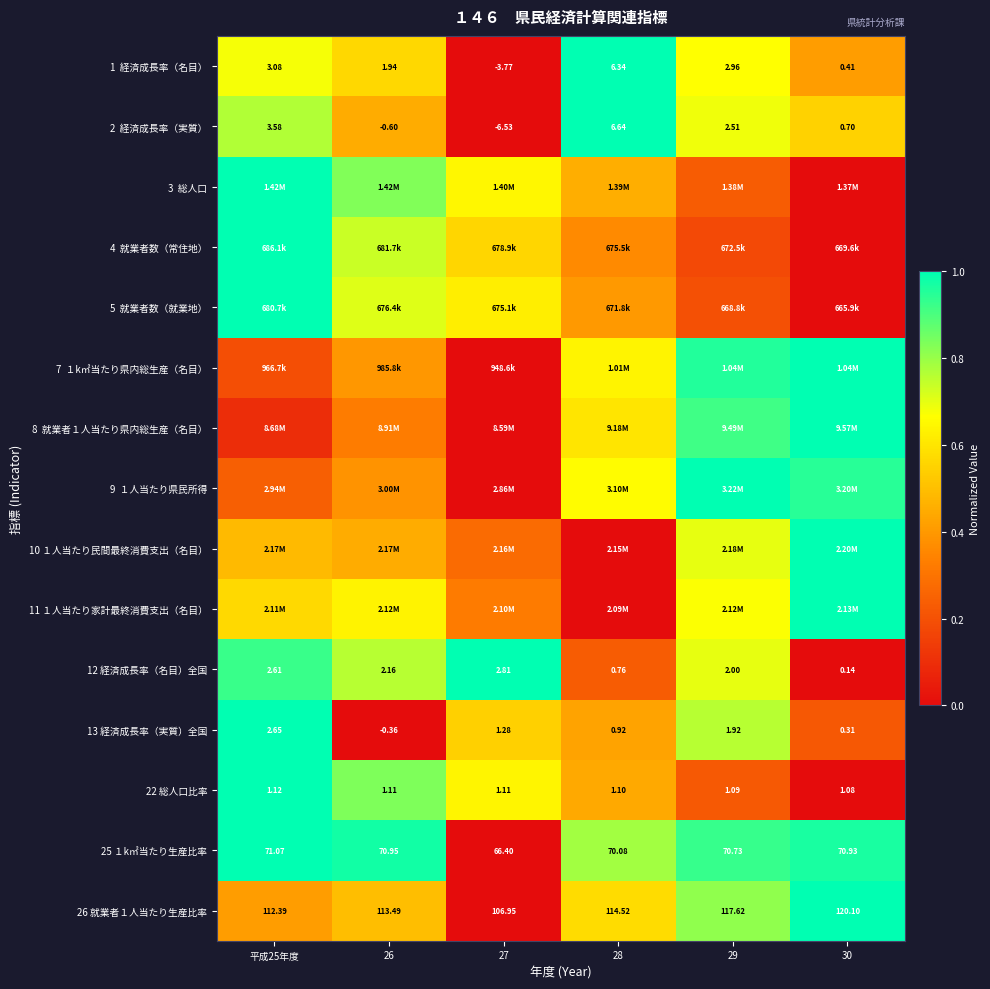

At which category is the sum across all series the highest?

平成25年度